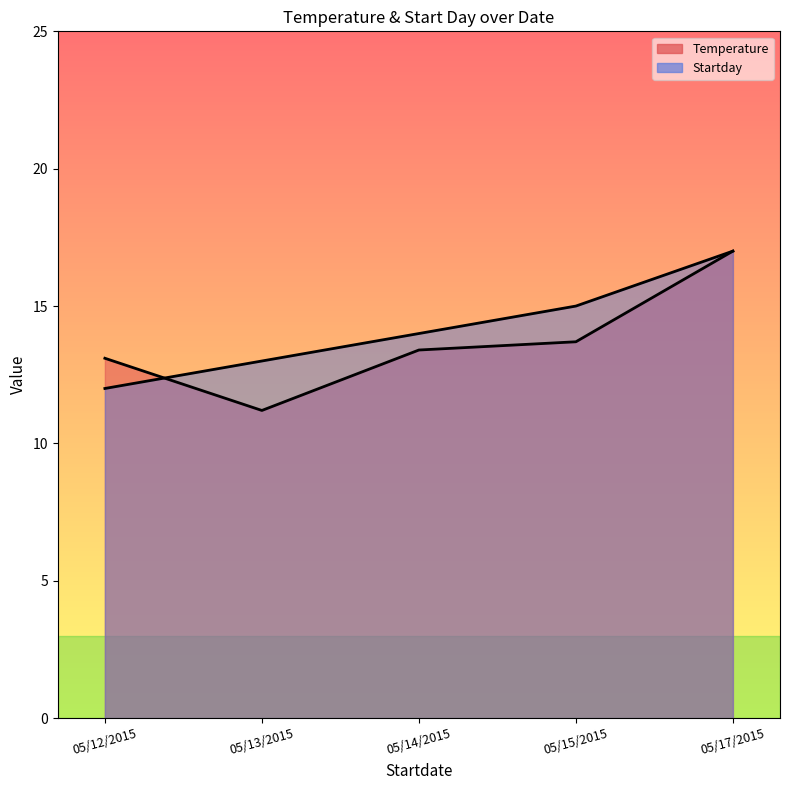

True or false: Startday has more than 0 points higher than both neighbors.

False